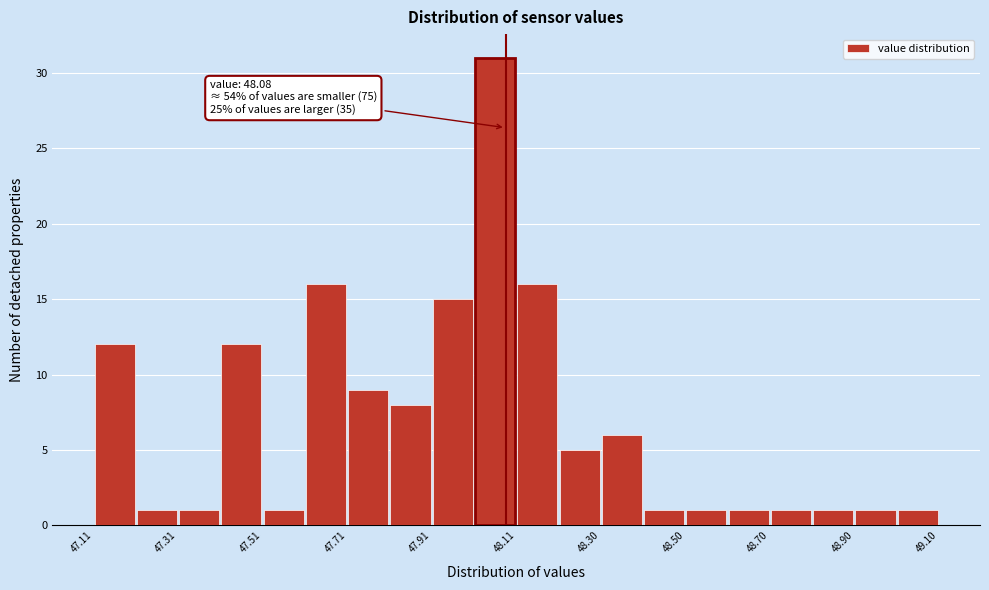

Which range on the x-axis has the tallest bar?

48.00 to 48.10